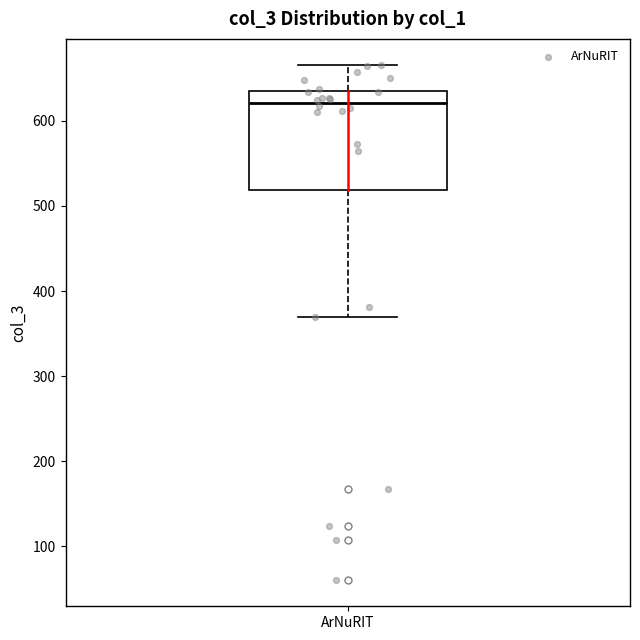

Transcribe this box plot: give where the median line is, the range the box spans, and where the two whiskers end, as read against the y-axis. The values are not printed on the chart, so give them approximately, as read against the axis.

median 620, box 520 to 630, whiskers 370 to 670